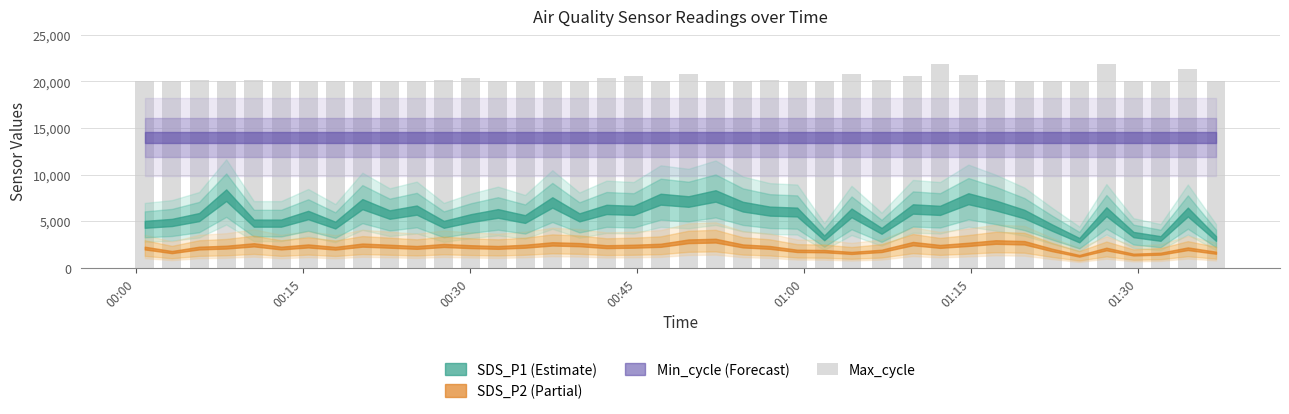

What is the difference between the maximum and second lowest values?

1879